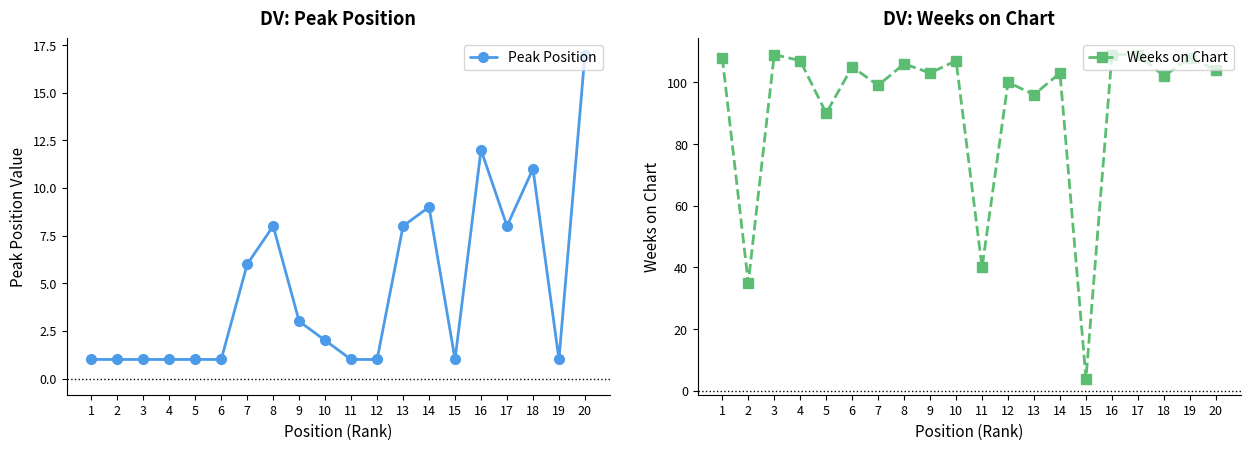

At which label does Peak Position reach its peak?

20